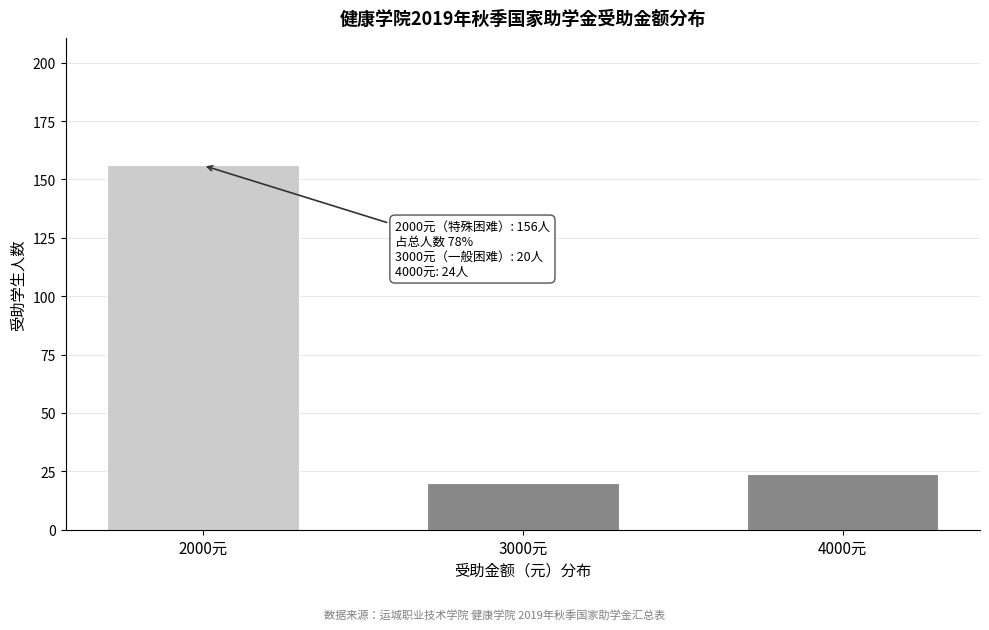

Reading left to right, extract all data points from this chart.

156	20	24